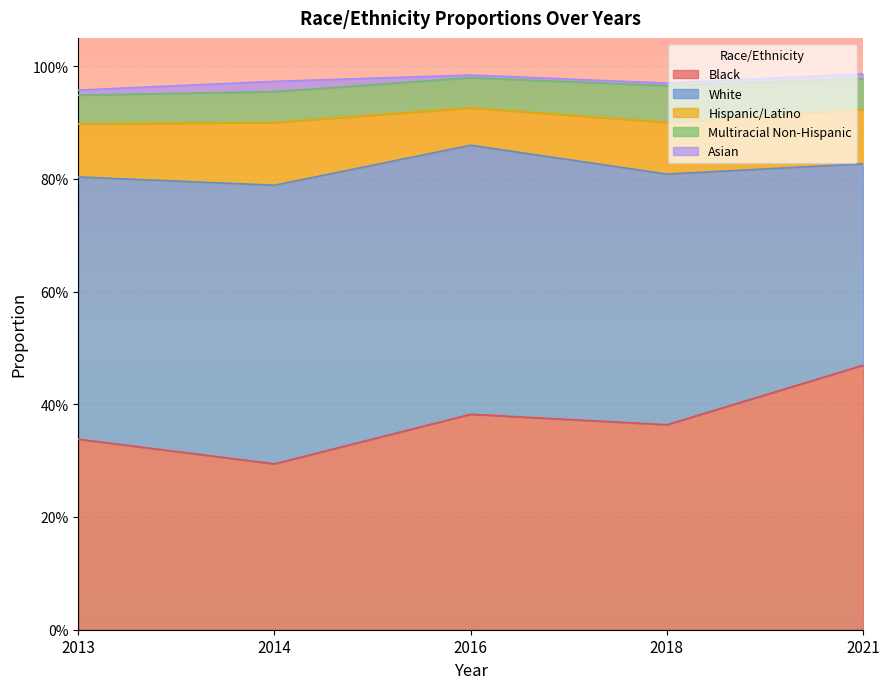

Which series has the largest range (max minus min)?

Black